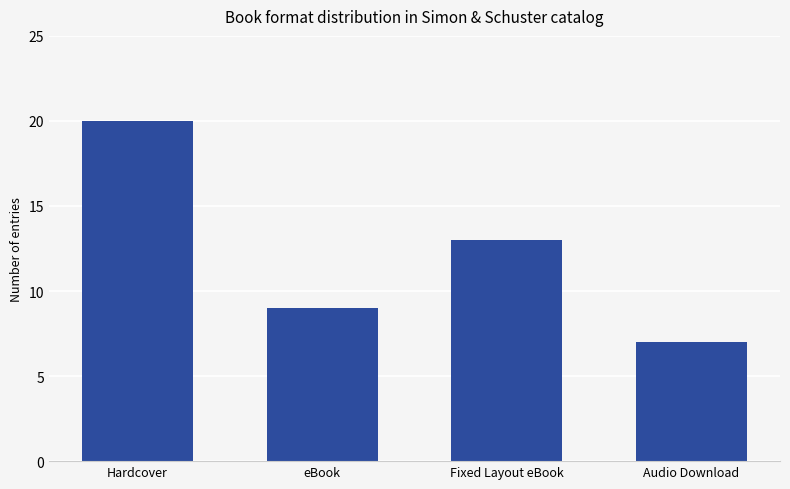

What is the sum of all values?

49